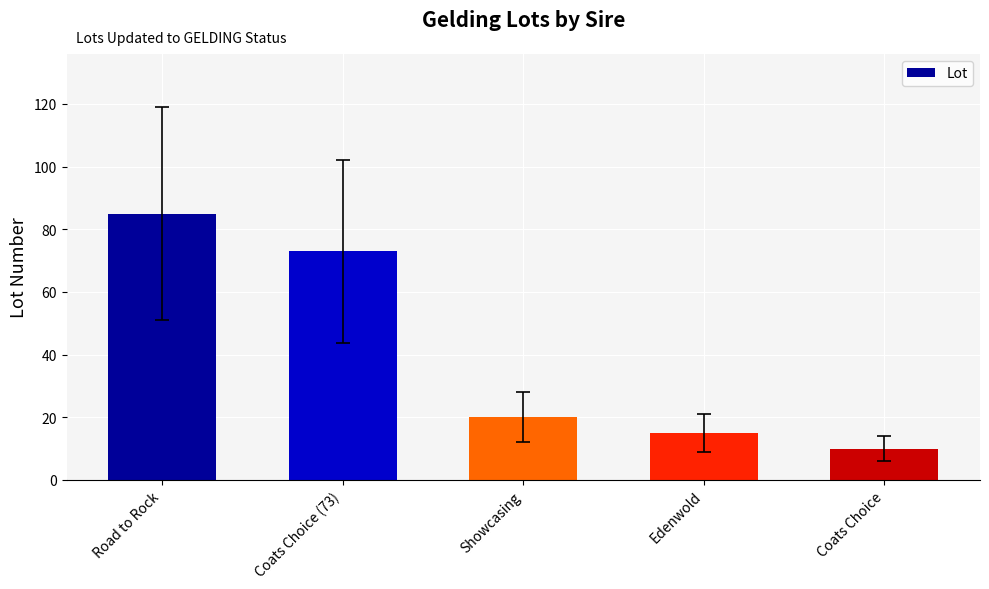

Between Coats Choice and Road to Rock, which is larger?

Road to Rock